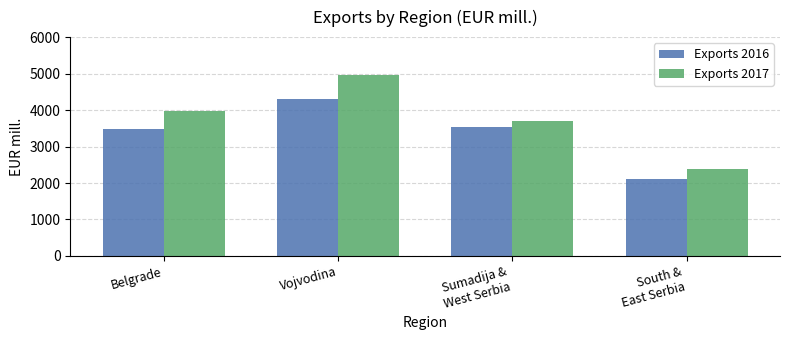

Where does the Exports 2016 series first go above 3525?

Vojvodina